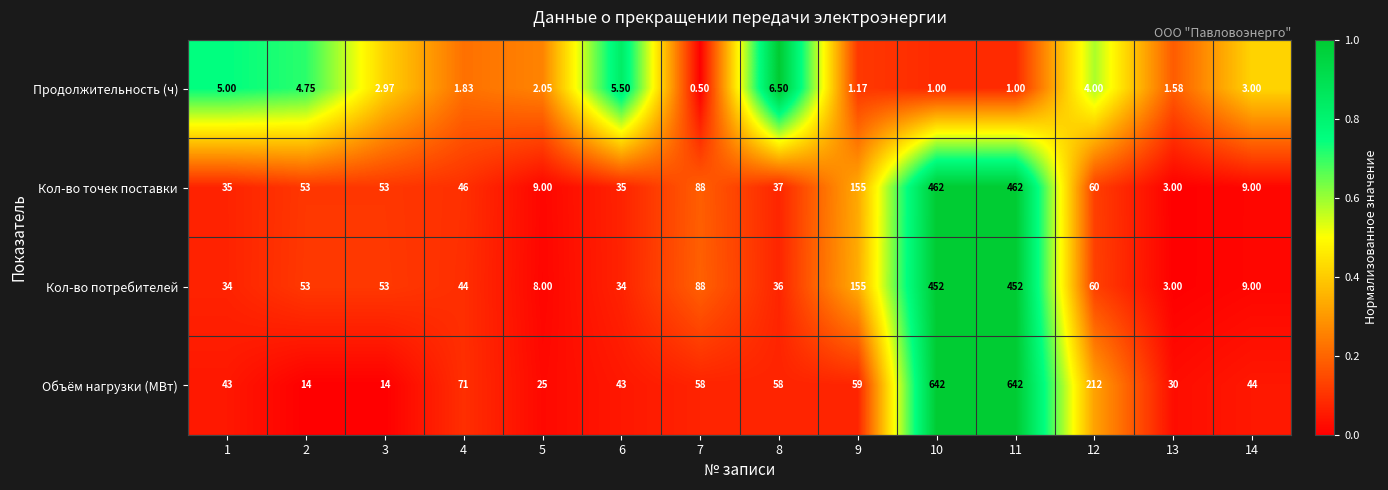

At 5, list the series in order from largest to smallest.

Объём нагрузки (МВт), Кол-во точек поставки, Кол-во потребителей, Продолжительность (ч)